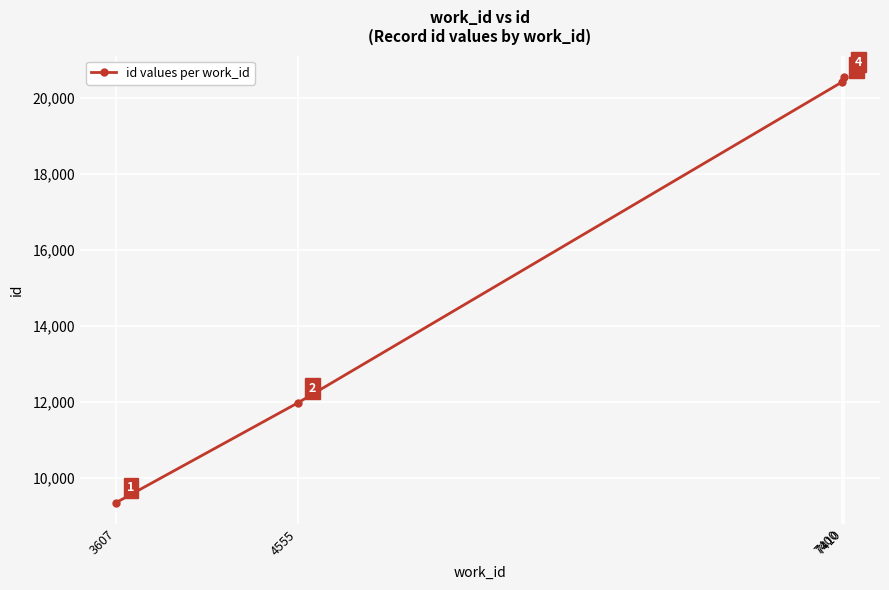

What is the value of the 3rd point from the left?

20402